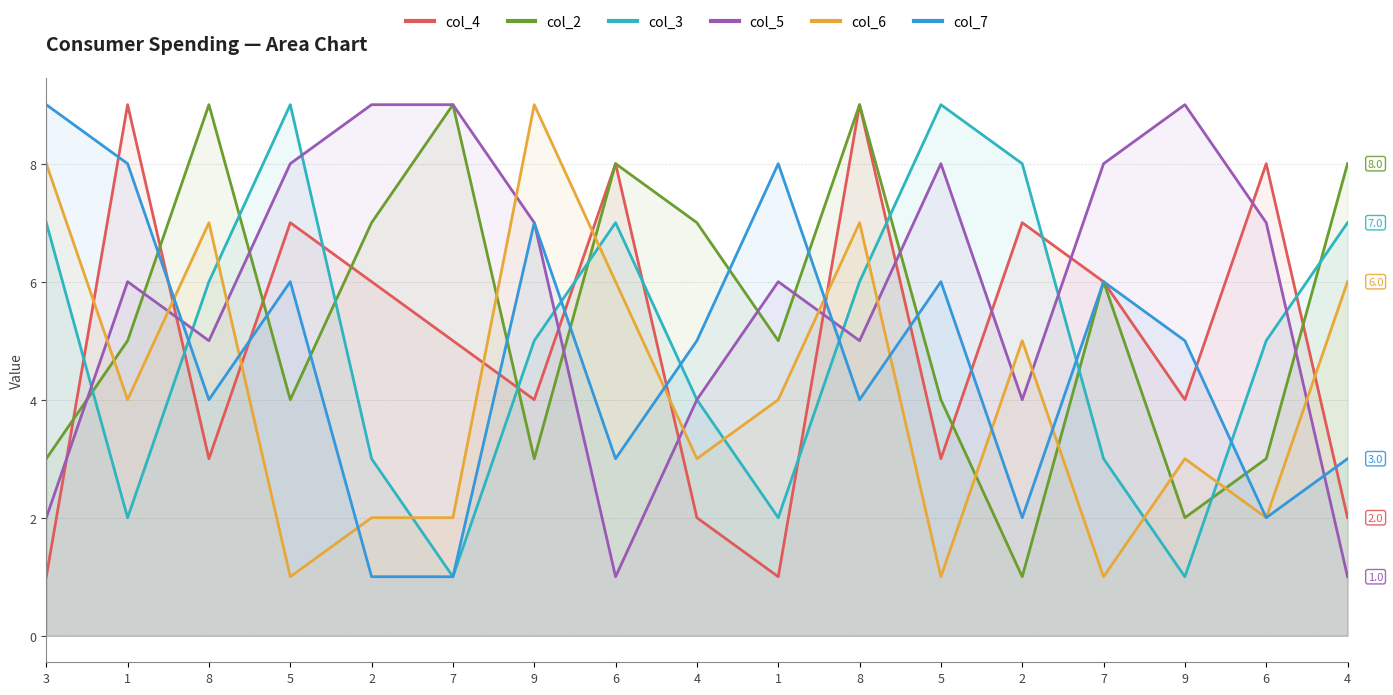

What is the greatest value displayed?

9